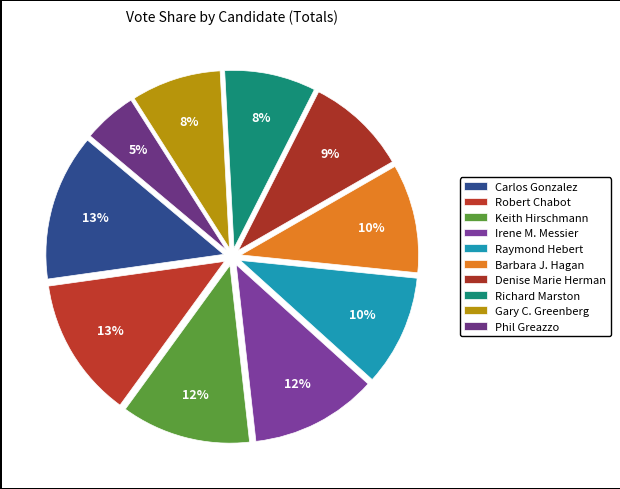

What portion of the pie excludes Gary C. Greenberg?

91.8%